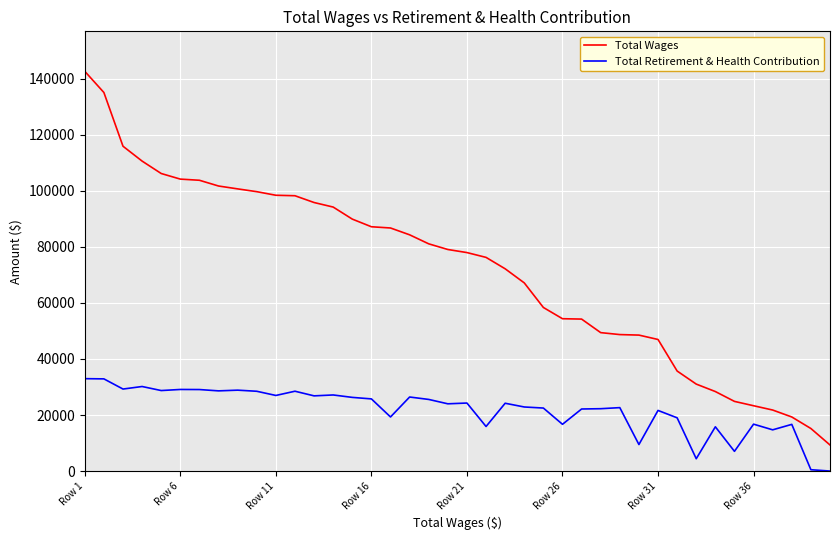

Which series has the largest total across all categories?

Total Wages